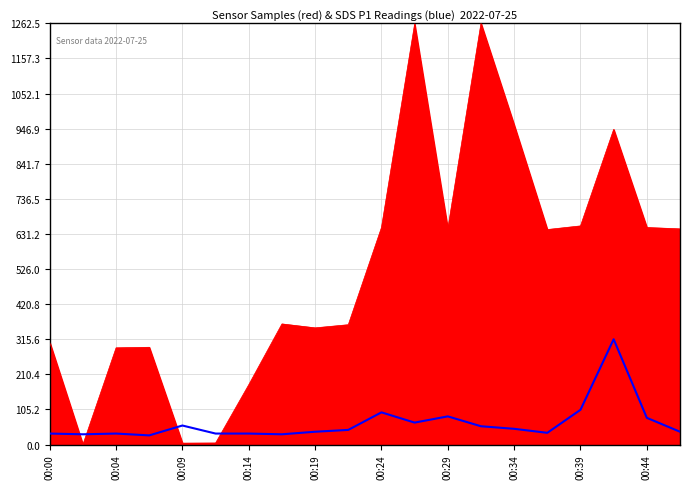

What is the greatest value displayed?

1262.5